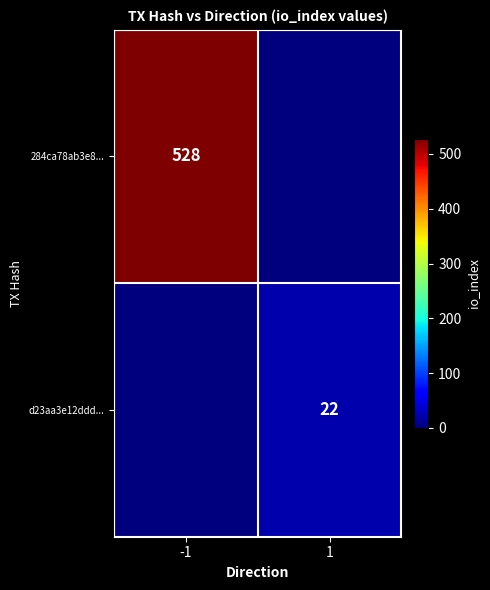

Is it true that 284ca78ab3e8... equals 946 at -1?

False